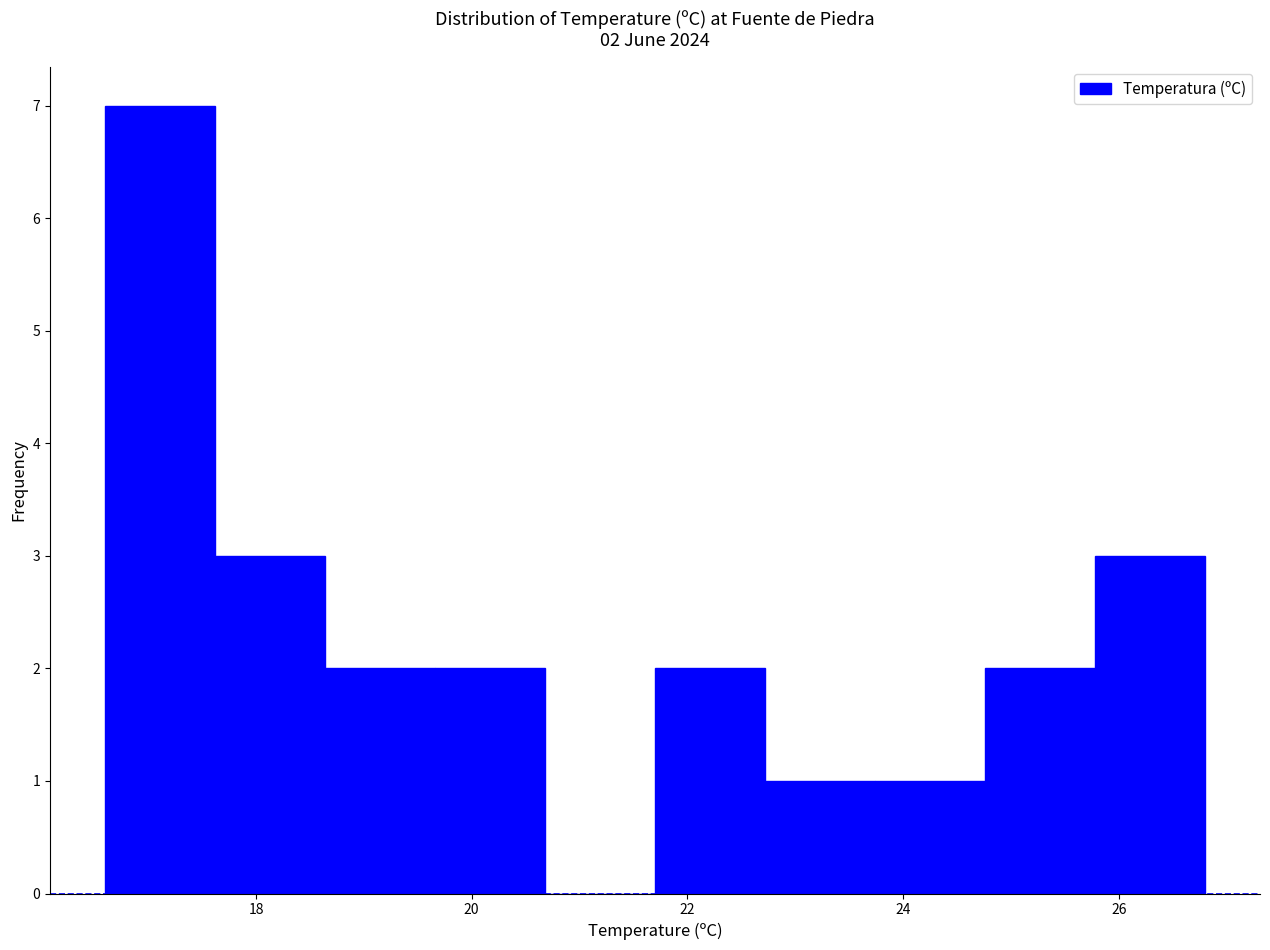

Which range on the x-axis has the tallest bar?

16.60 to 17.62